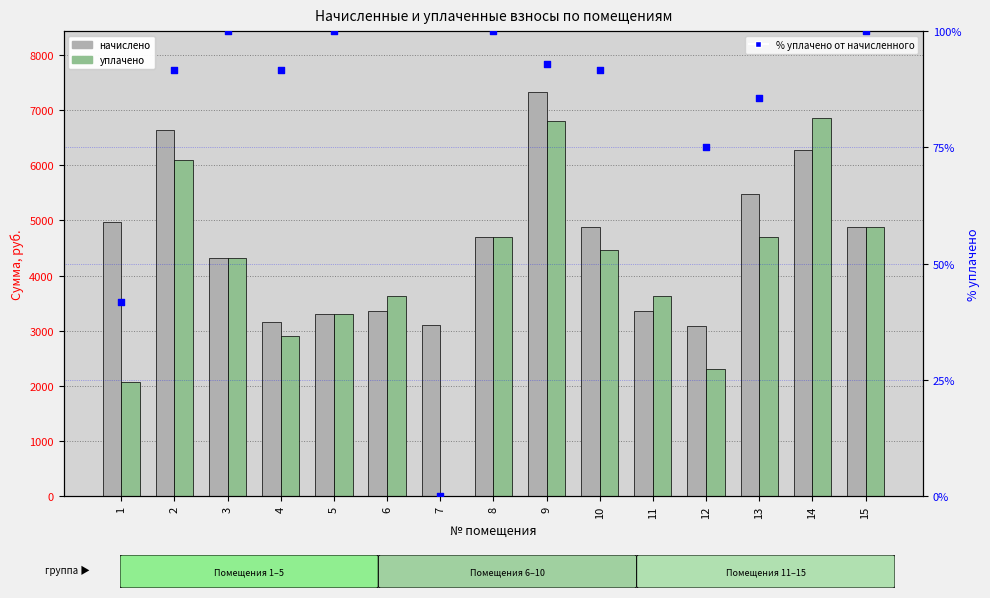

Which series reaches the maximum Y coordinate?

начислено